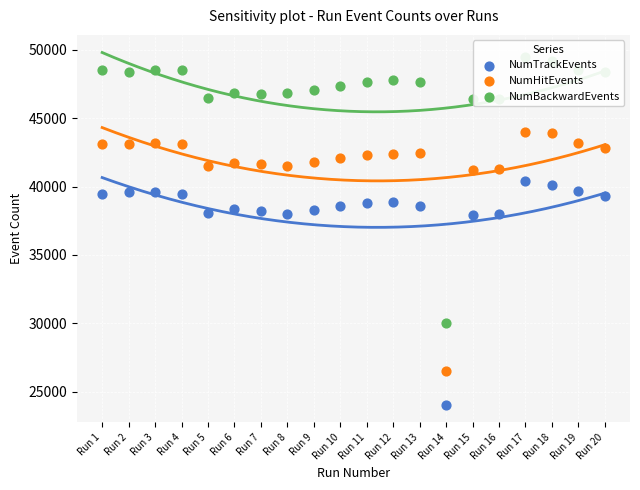

At which category is the sum across all series the highest?

Run 17